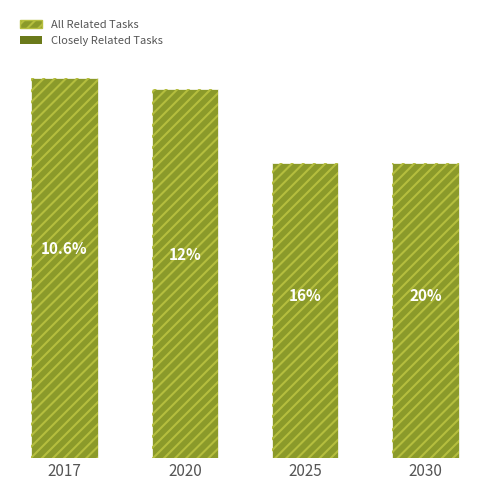

At which label does Closely Related Tasks reach its peak?

2017